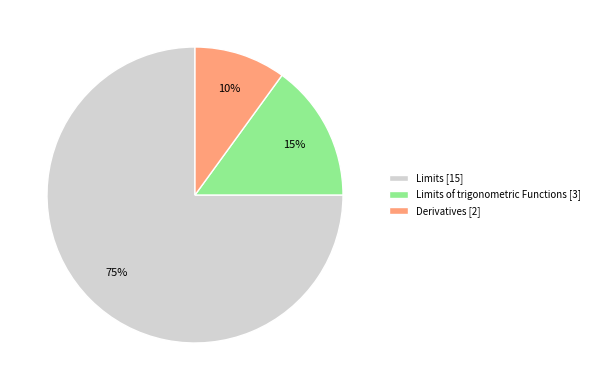

To the nearest percent, what is the average slice percentage?

33%